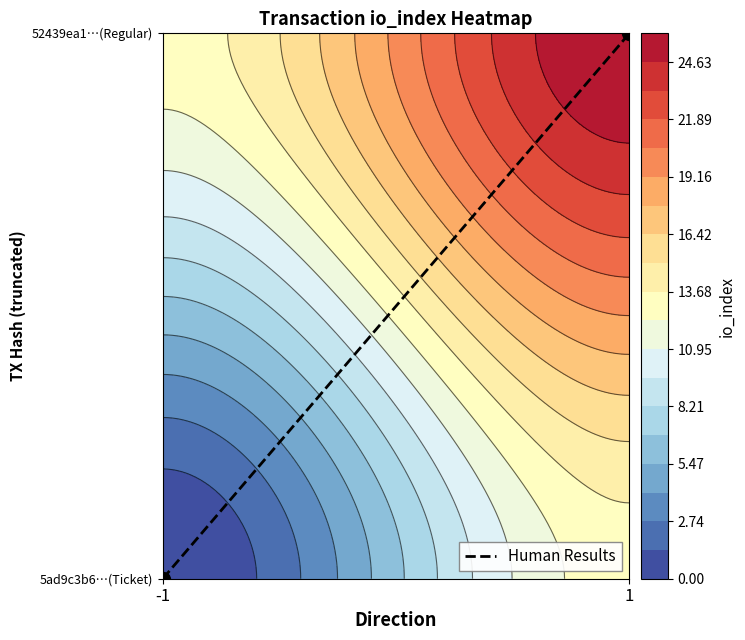

List the labels in order of value, largest first.

1, -1